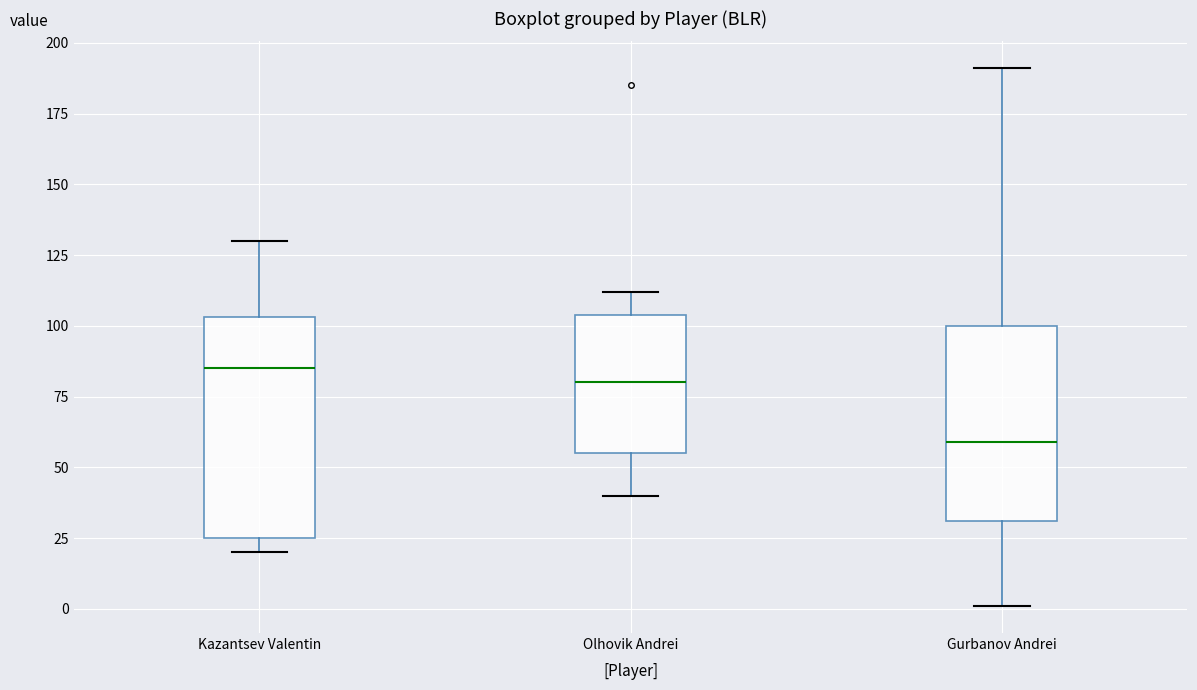

Which box is the tallest, from its lower edge to its upper edge?

Kazantsev Valentin